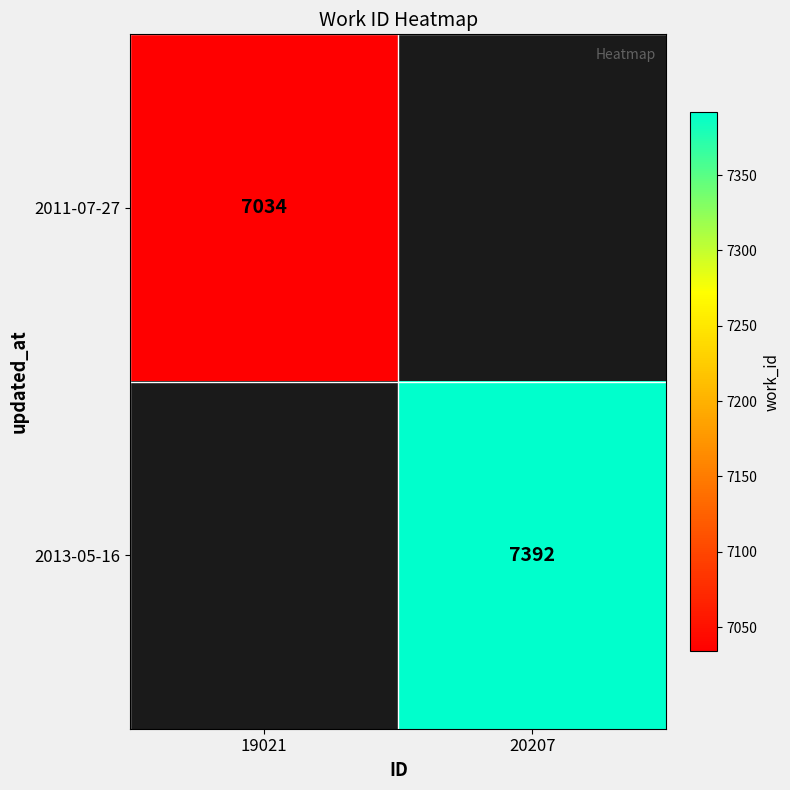

At which category is the sum across all series the highest?

20207